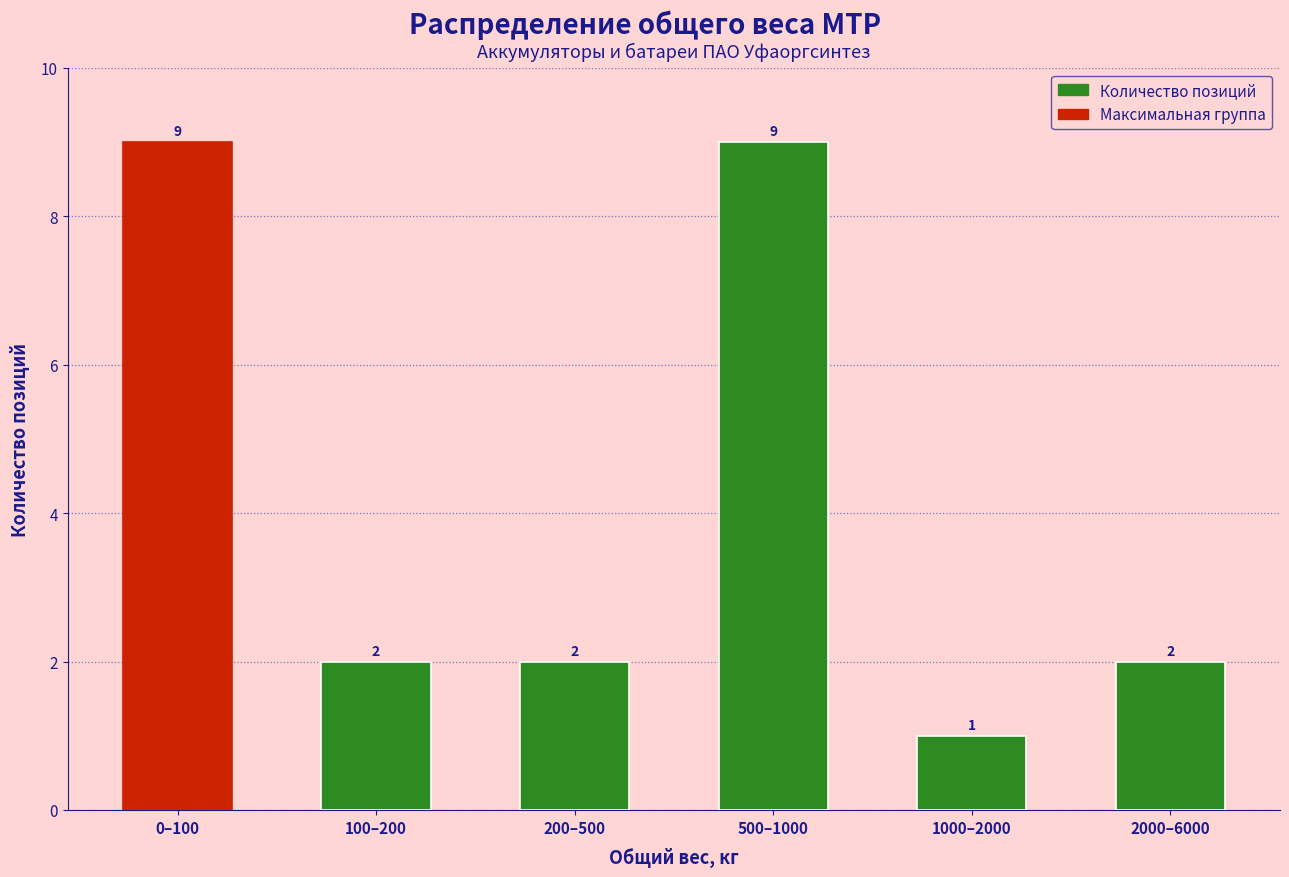

Reading right to left, transcribe all the data shown in this chart.

2	1	9	2	2	9